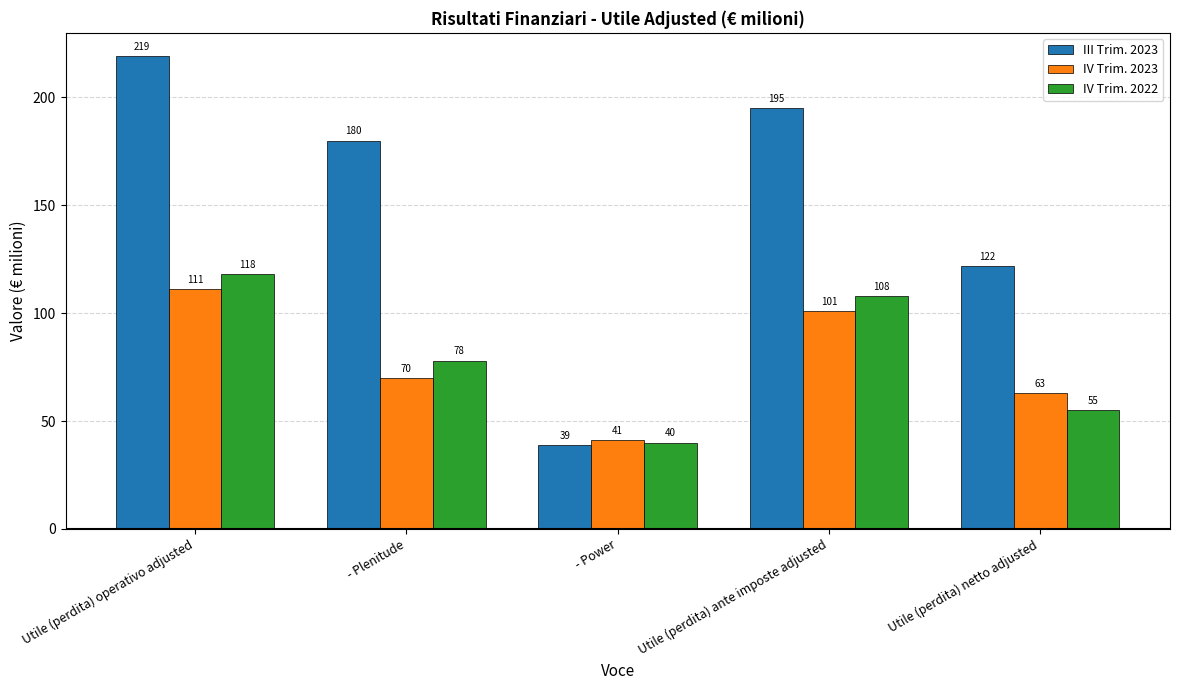

Reading left to right, transcribe all the data shown in this chart.

III Trim. 2023: 219	180	39	195	122
IV Trim. 2023: 111	70	41	101	63
IV Trim. 2022: 118	78	40	108	55